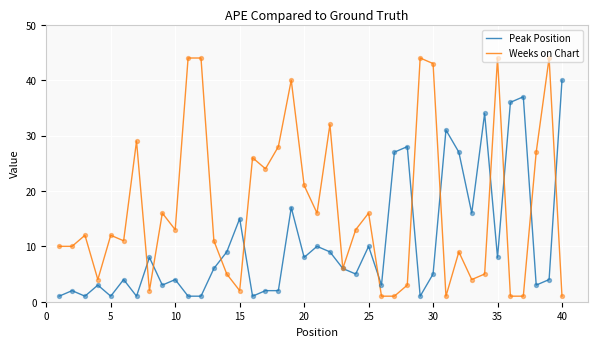

Which series has the largest total across all categories?

Weeks on Chart